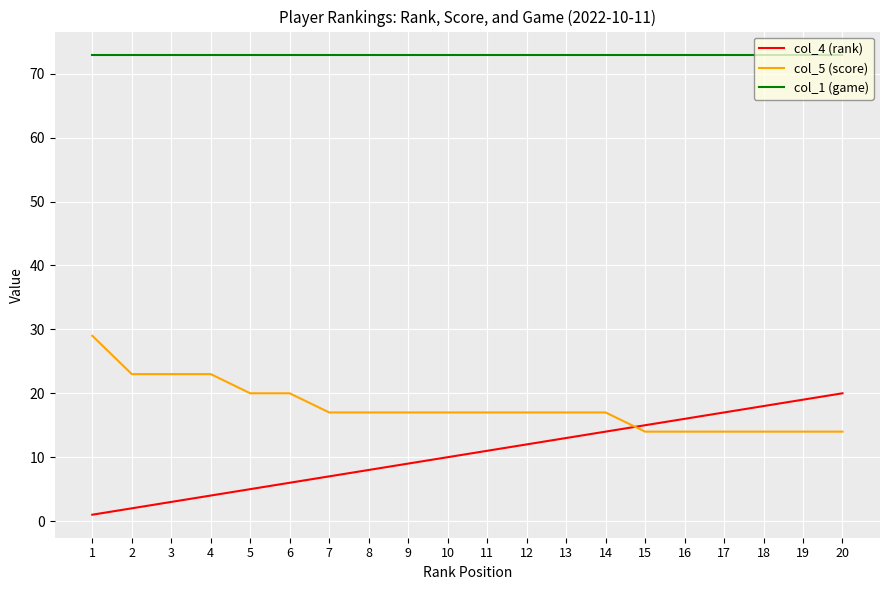

True or false: col_1 (game) has a value of 29 at 18.

False